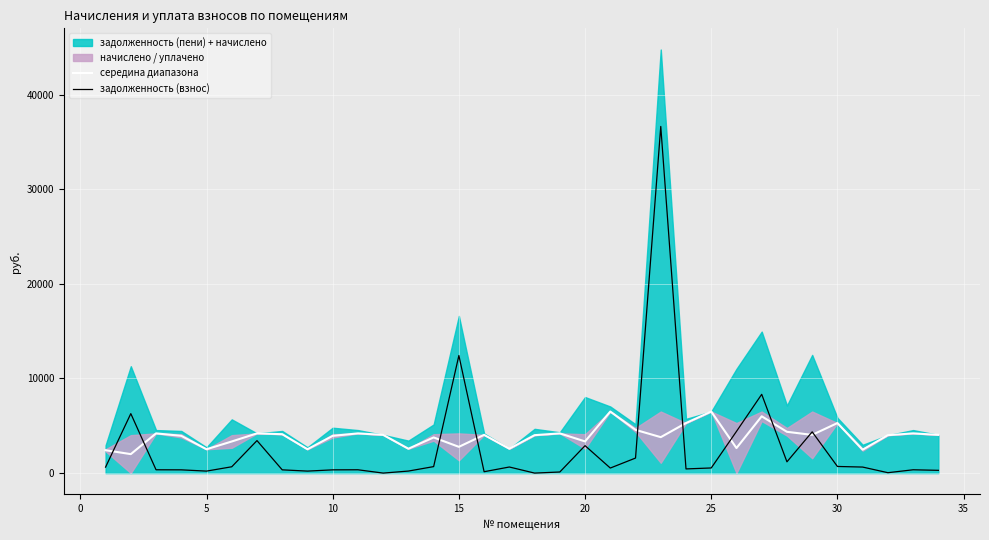

What is the value of the задолженность (взнос) point at the 34th from the left?

290.8